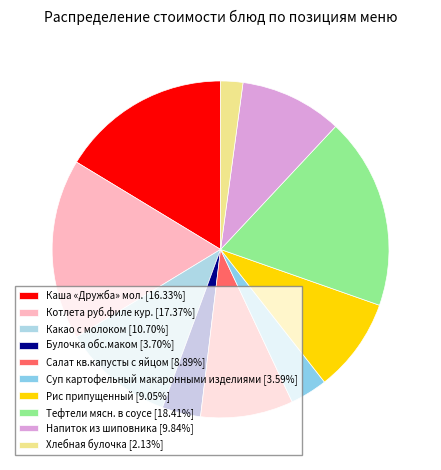

To the nearest percent, what portion does Булочка обс.маком represent?

4%